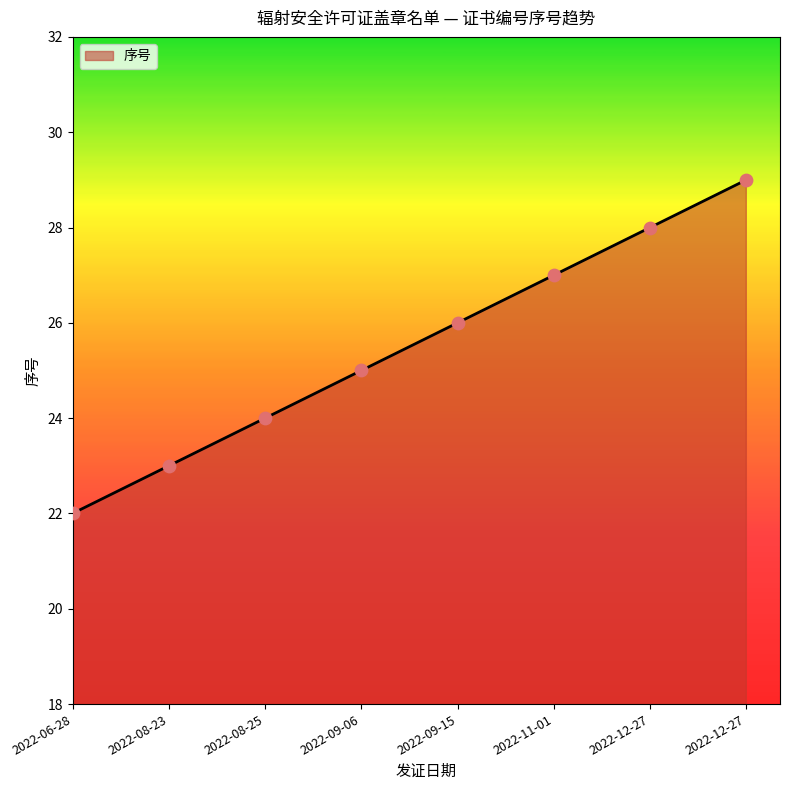

How many lines are shown in the chart?

1